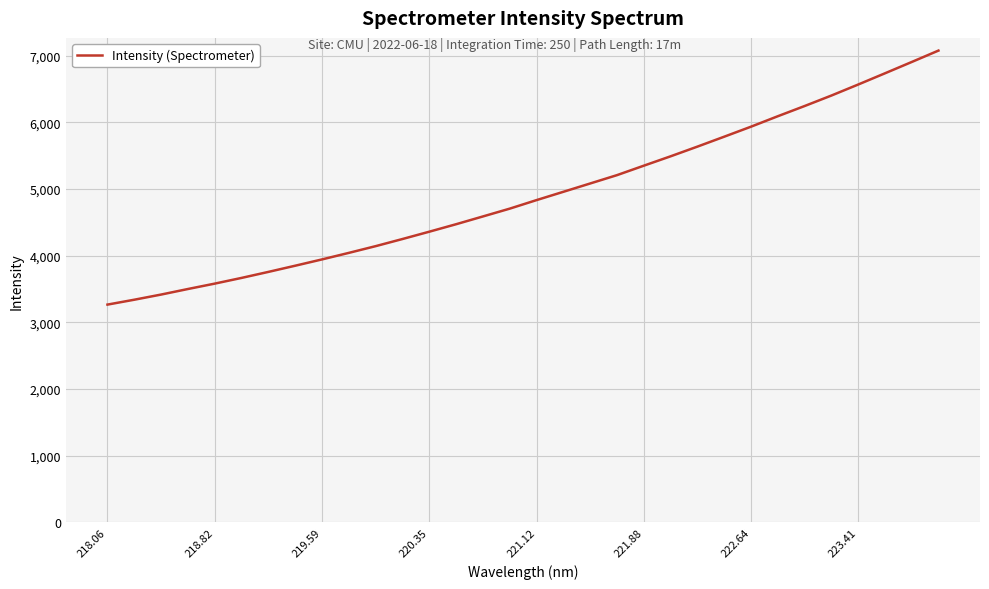

What is the greatest value displayed?

7076.9